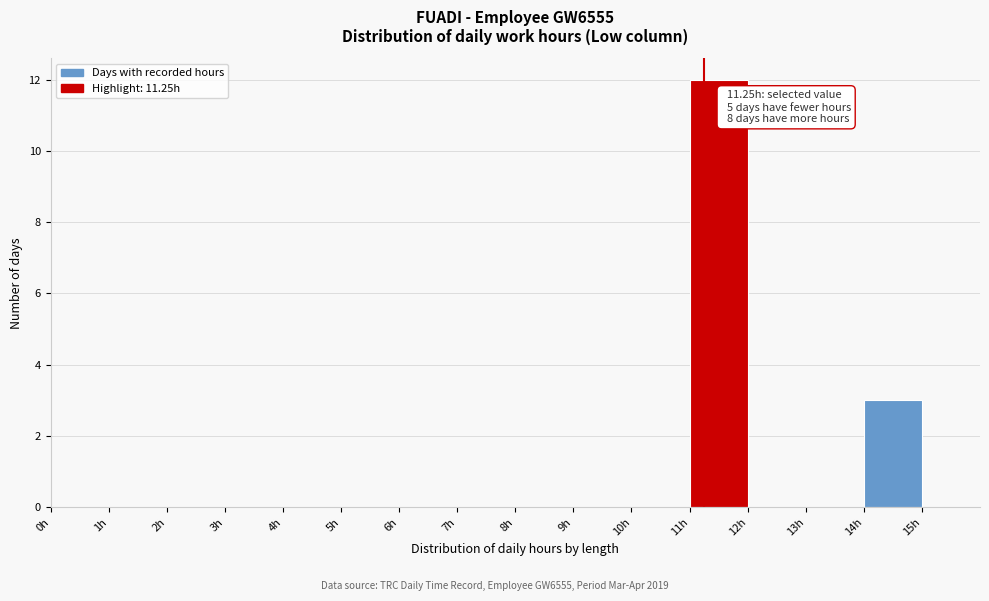

Which range on the x-axis has the tallest bar?

11 to 12